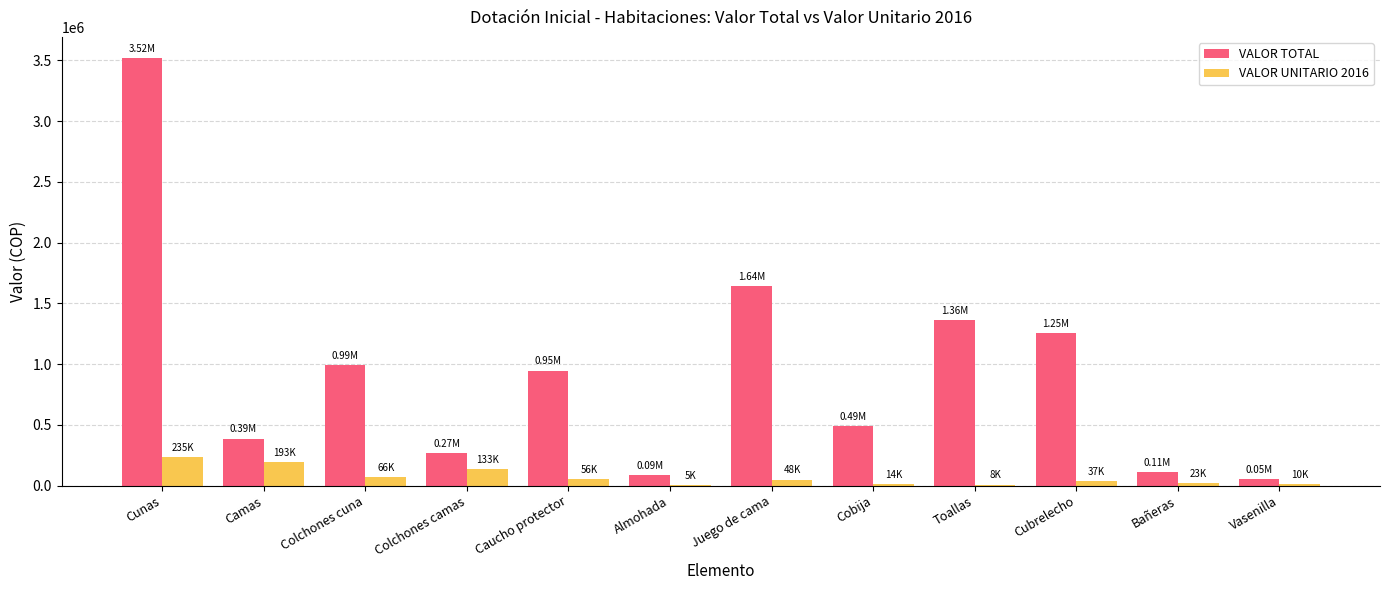

Which series has the largest range (max minus min)?

VALOR TOTAL